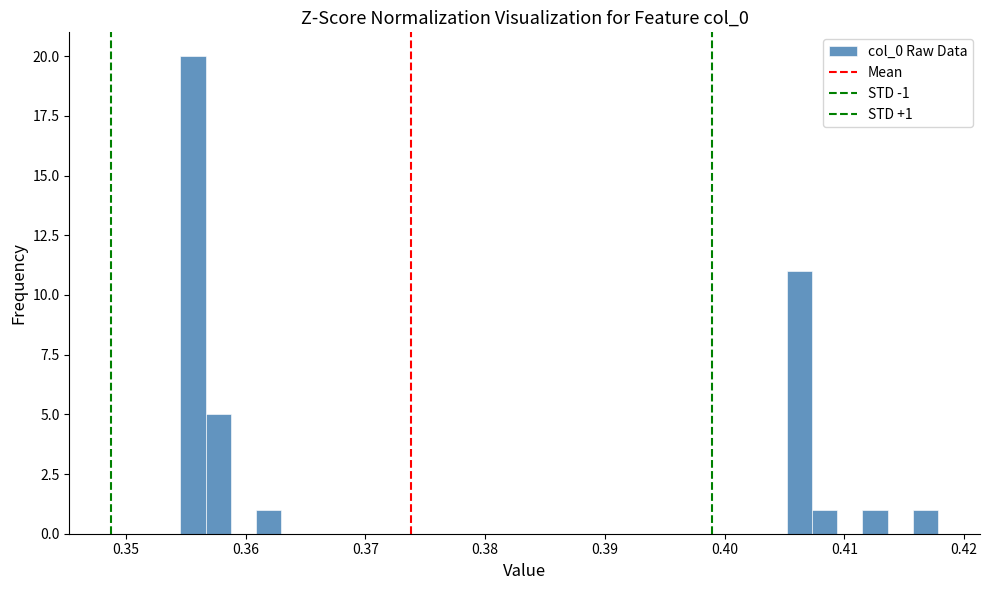

Around what value on the x-axis is the tallest bar? Give the approximate position of its centre, as read against the axis.

0.356